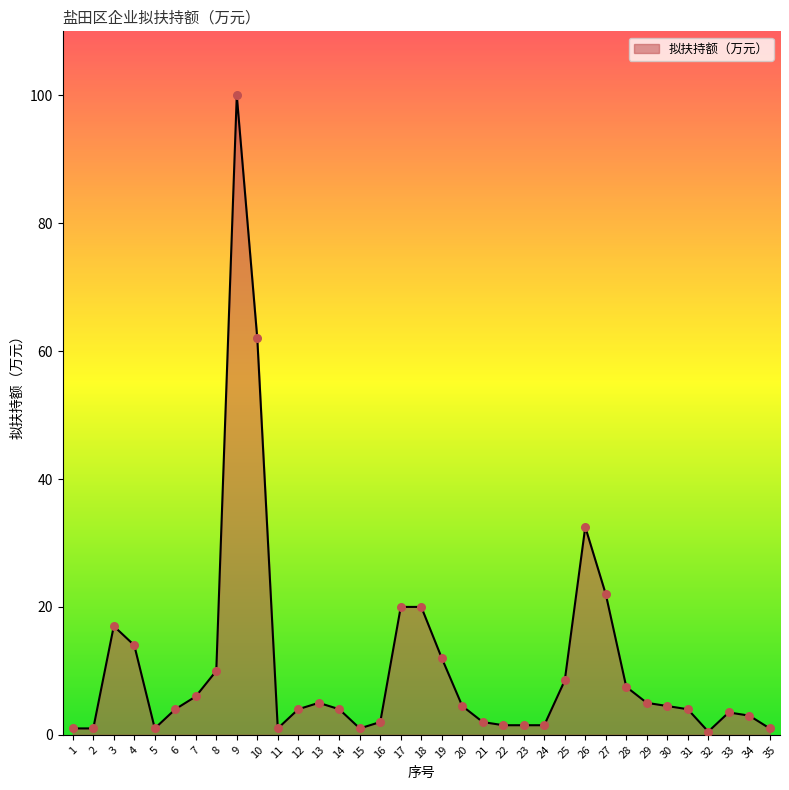

What is the change in value from 22 to 31?

+2.5